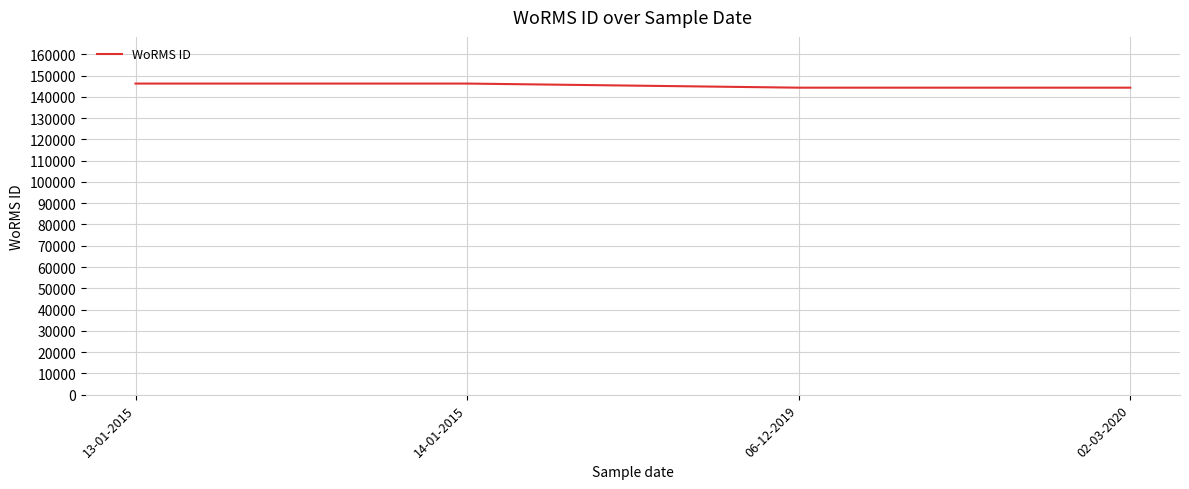

What is the sum of the values at 14-01-2015 and 06-12-2019?

290503